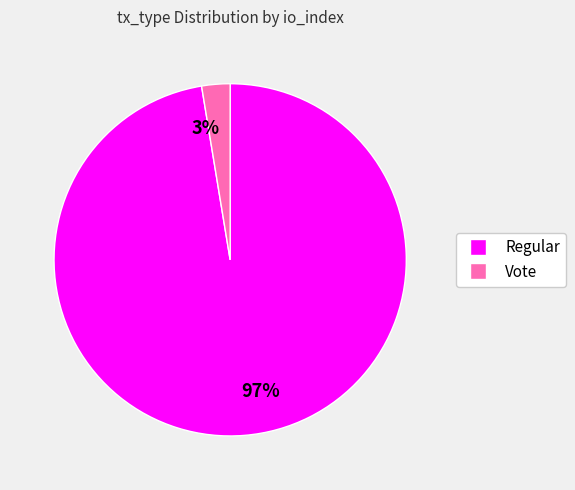

To the nearest percent, what portion does Regular represent?

97%